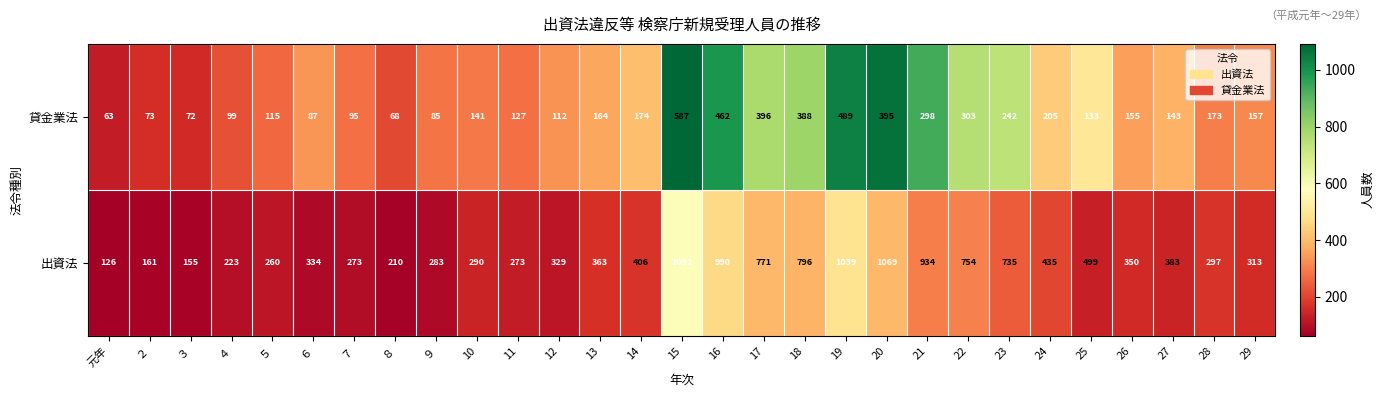

What is the total value across all series at 10?

431